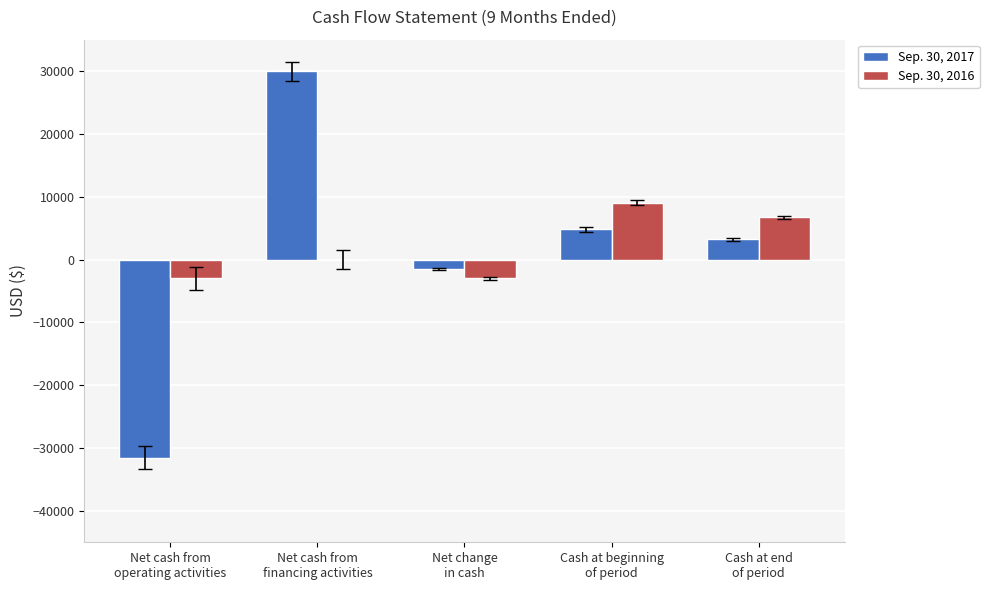

How many distinct data groups are displayed?

2